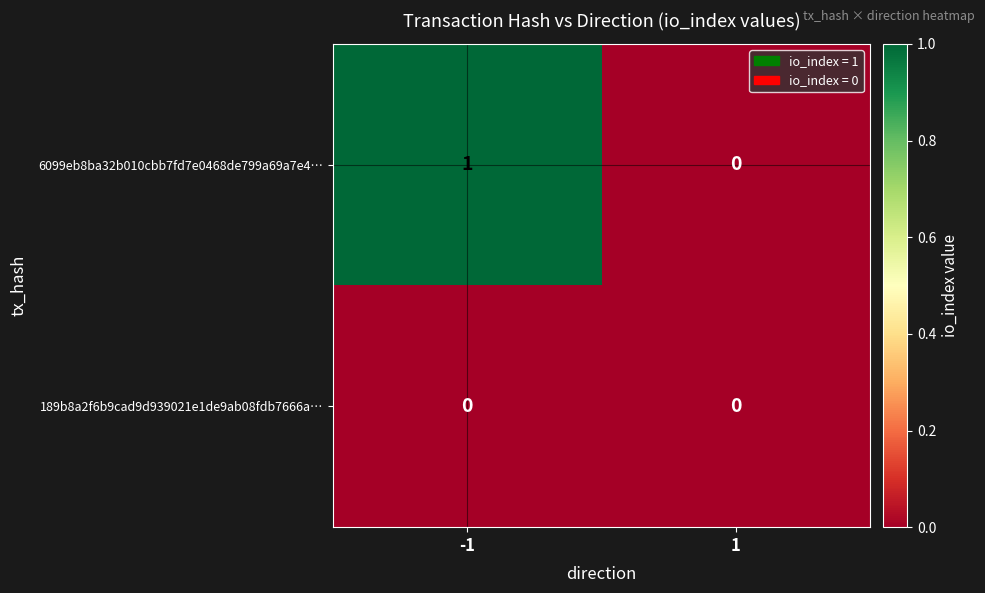

The value of 189b8a2f6b9cad9d939021e1de9ab08fdb7666a… at -1 is 0. True or false?

True